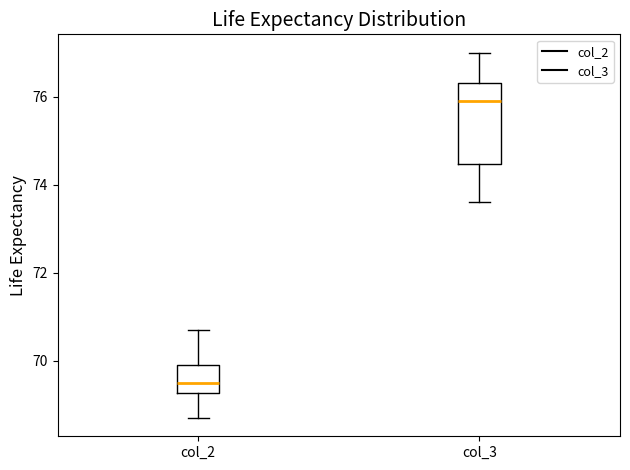

Reading left to right, read every box against the y-axis: the position of its median line, the range the box covers, and the ends of its whiskers. The values are not printed on the chart, so give them approximately, as read against the axis.

col_2: median 69.6, box 69.2 to 70.0, whiskers 68.8 to 70.8
col_3: median 76.0, box 74.4 to 76.4, whiskers 73.6 to 77.0